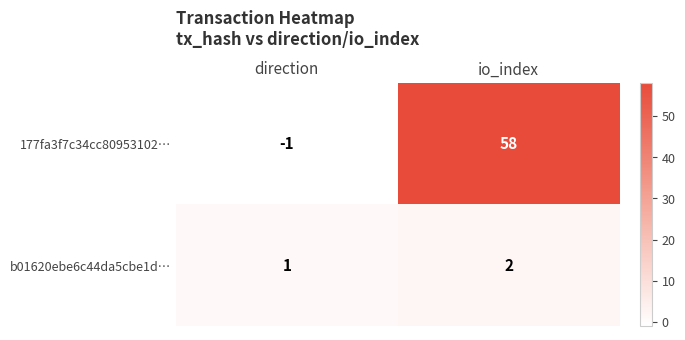

At how many categories does at least one series exceed 32?

1